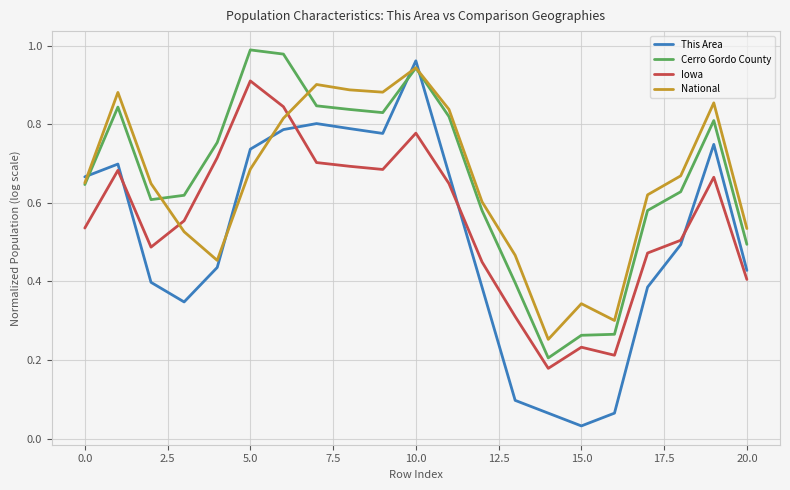

Count the number of data series in this chart.

4